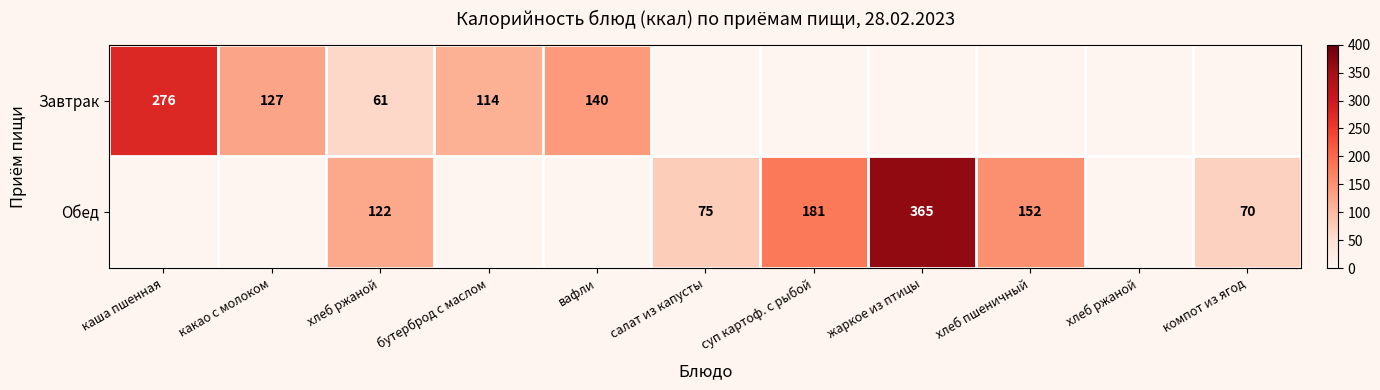

How many data points does each series have?

11